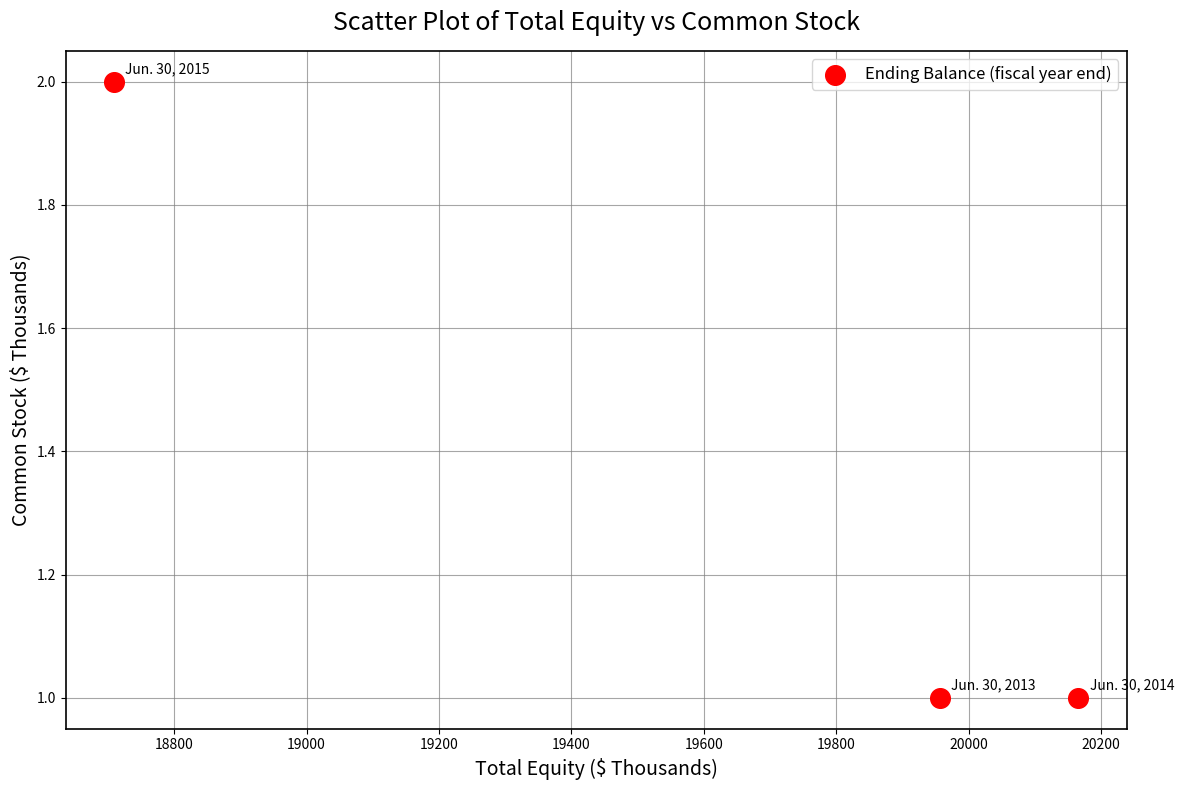

What is the range of X values (max minus min)?

1457